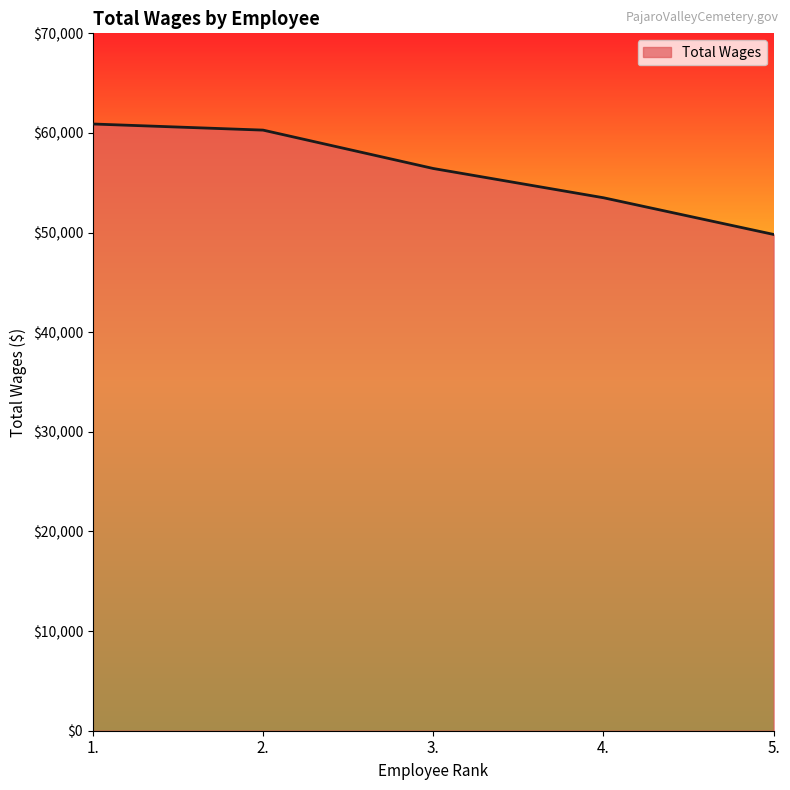

What is the difference between the values at 5. and 2.?

10472